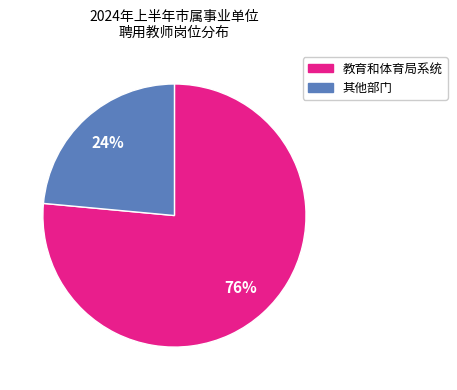

What is the ratio of the value at 其他部门 to the value at 教育和体育局系统?

0.3